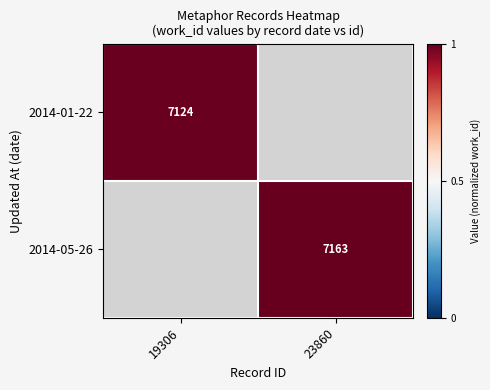

Rank the series by their average value, from lowest to highest.

2014-01-22, 2014-05-26